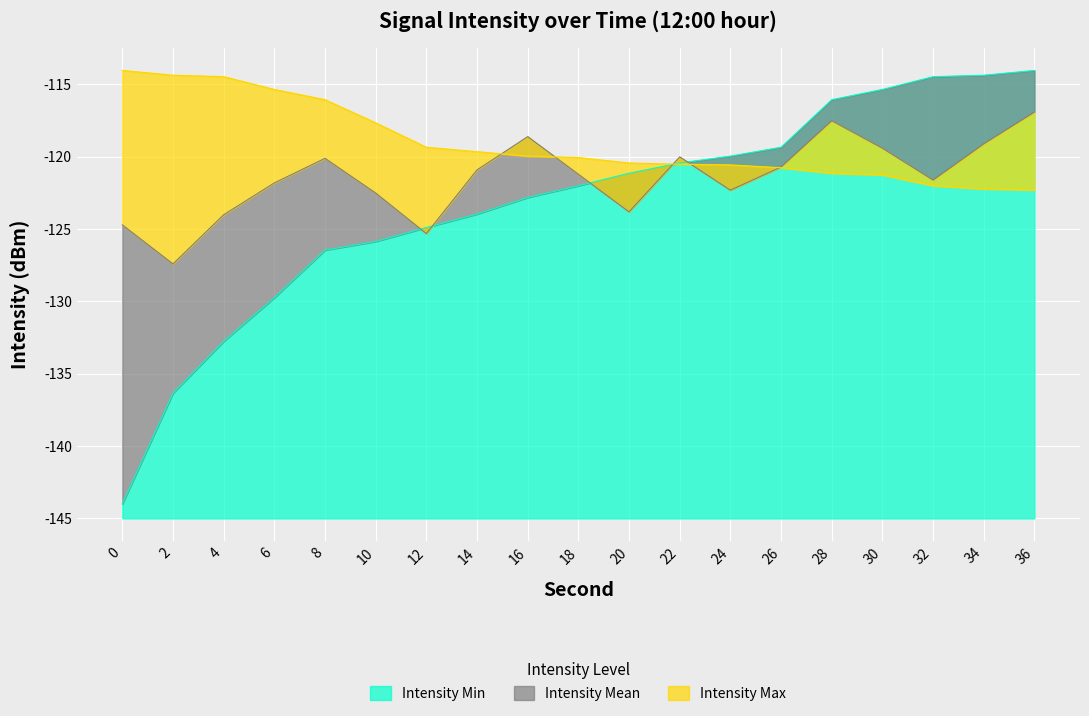

How many lines are shown in the chart?

3